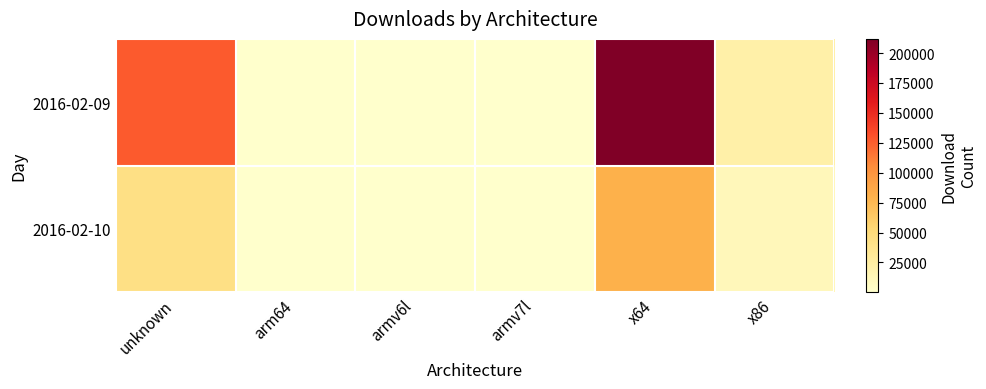

At how many categories does at least one series exceed 197400?

1